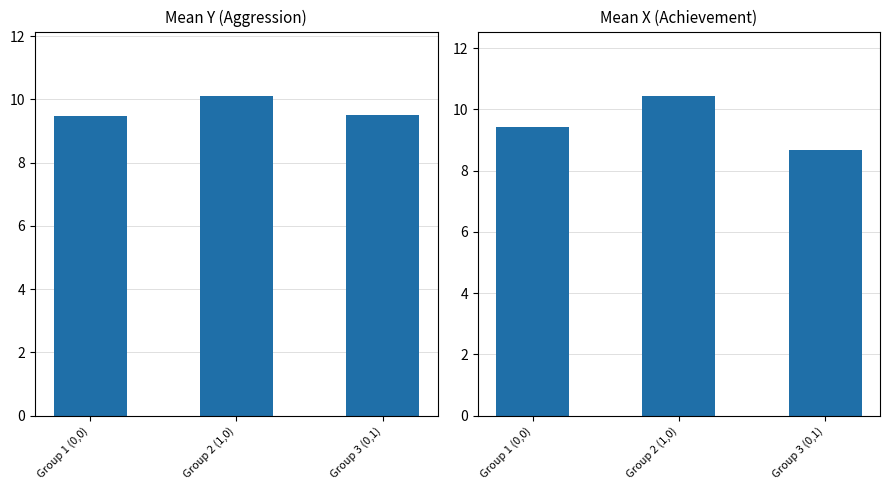

Reading left to right, transcribe all the data shown in this chart.

Mean Y: 9.5	10.1	9.5
Mean X: 9.4	10.4	8.7